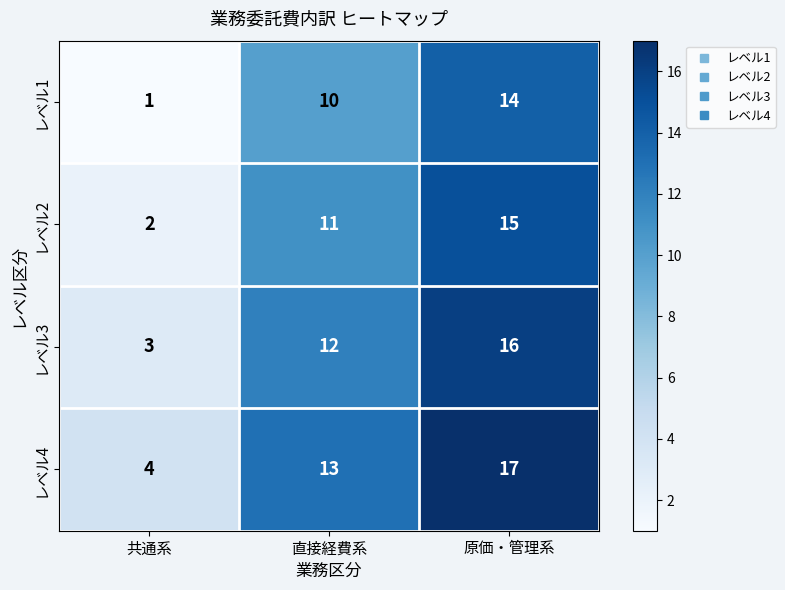

Is it true that レベル4 equals 7 at 共通系?

False